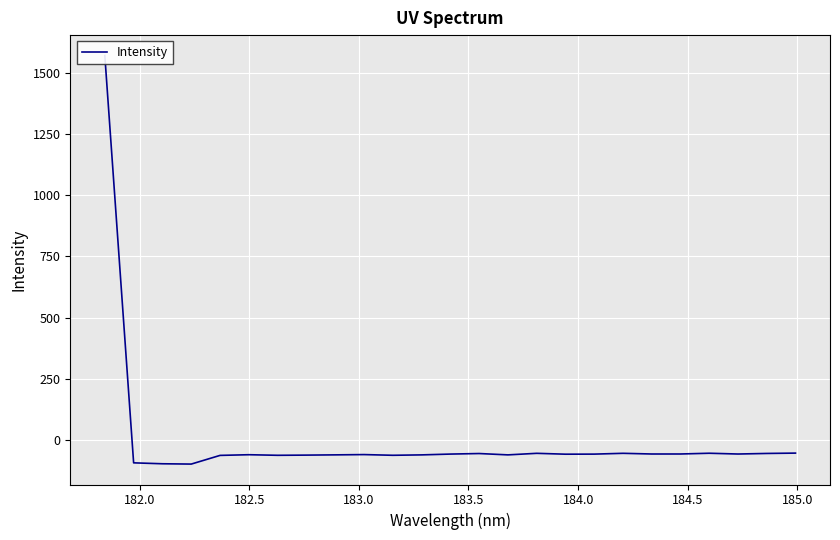

Does the chart display data point markers on the line(s)?

No